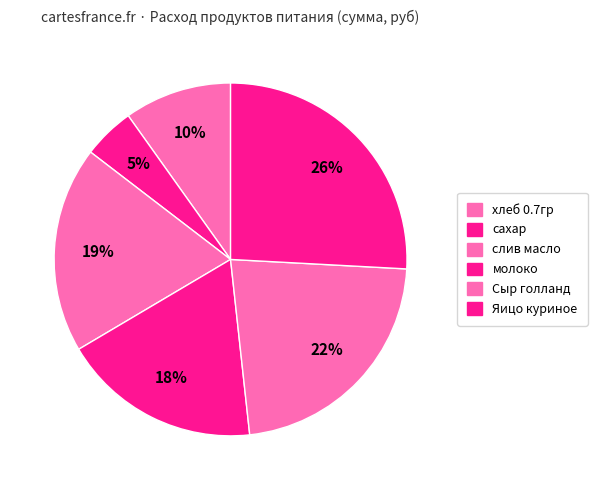

How many slices are in this pie chart?

6